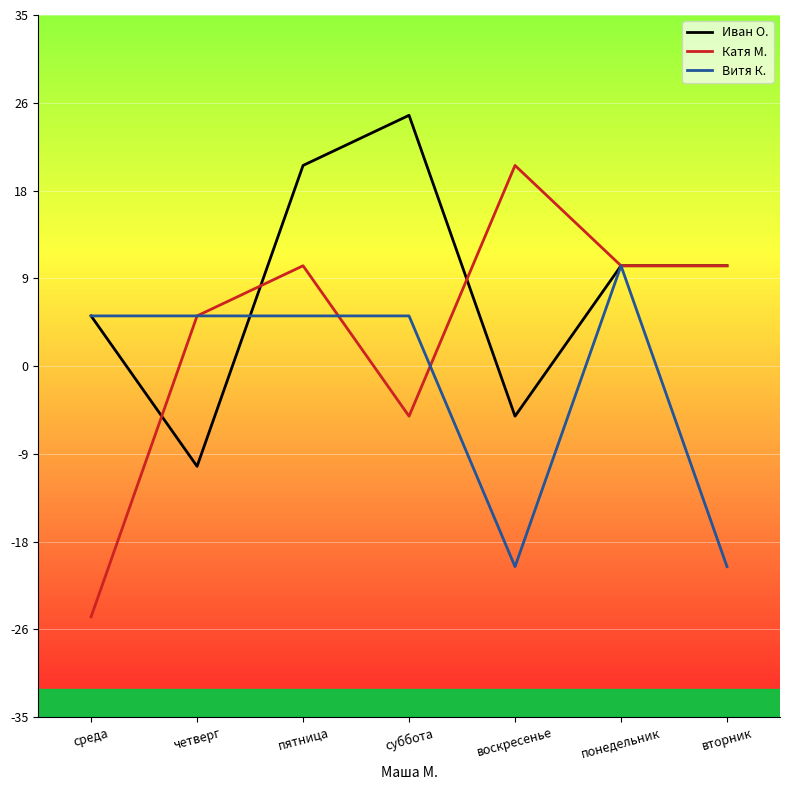

The value of Катя М. at понедельник is 10. True or false?

True